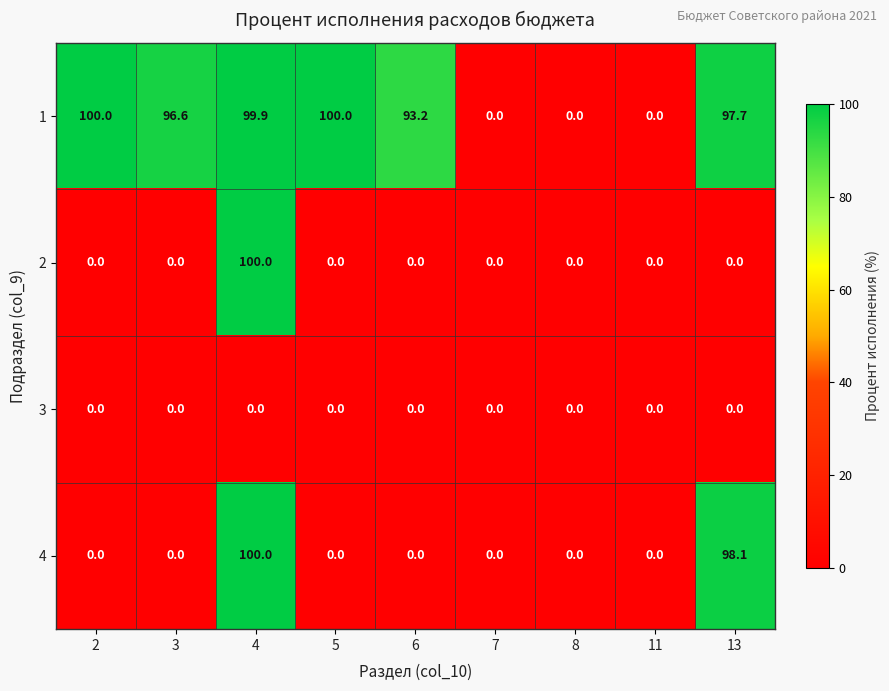

Is it true that 1 equals 50.0 at 7?

False